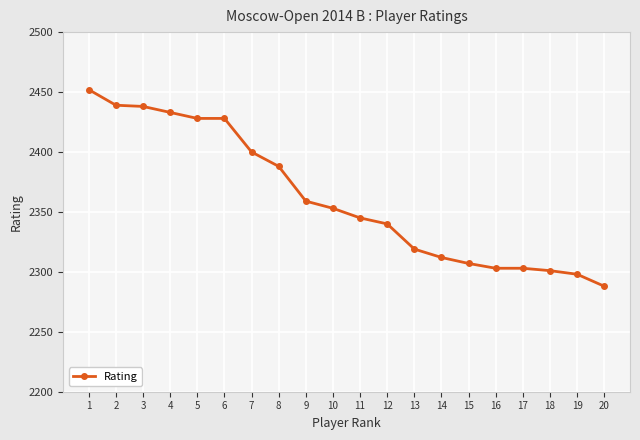

Approximately how many times larger is the value at 11 compared to 12?

1.0